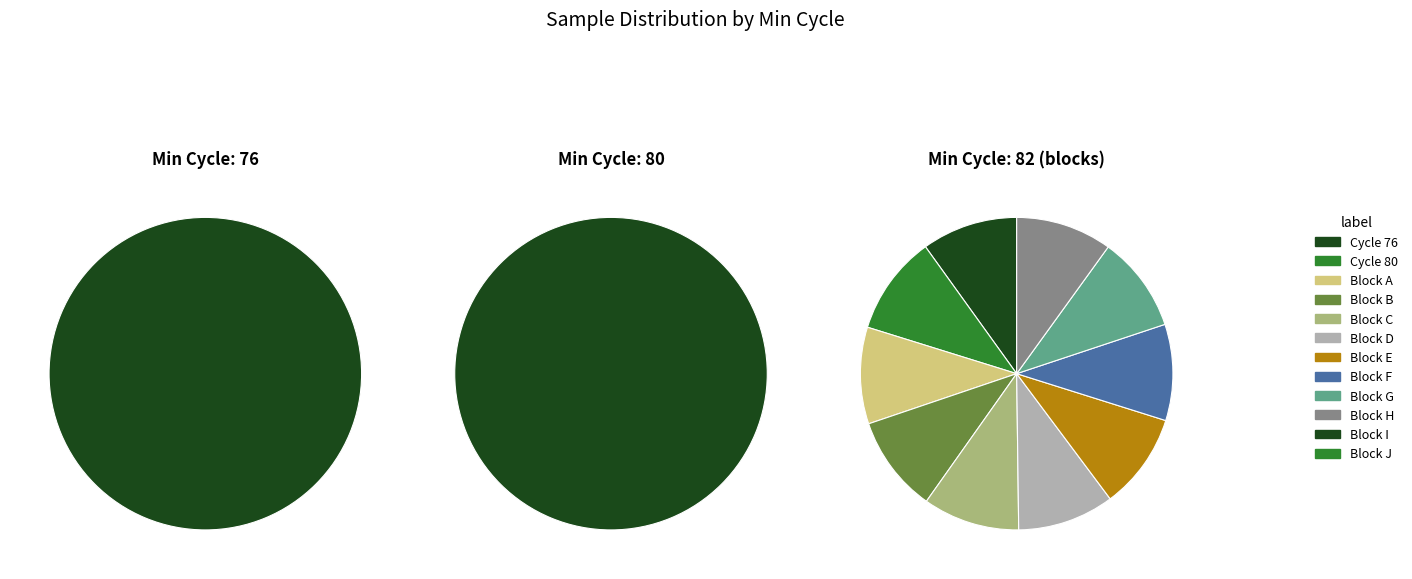

The 82 slice represents 1% of the pie. True or false?

False